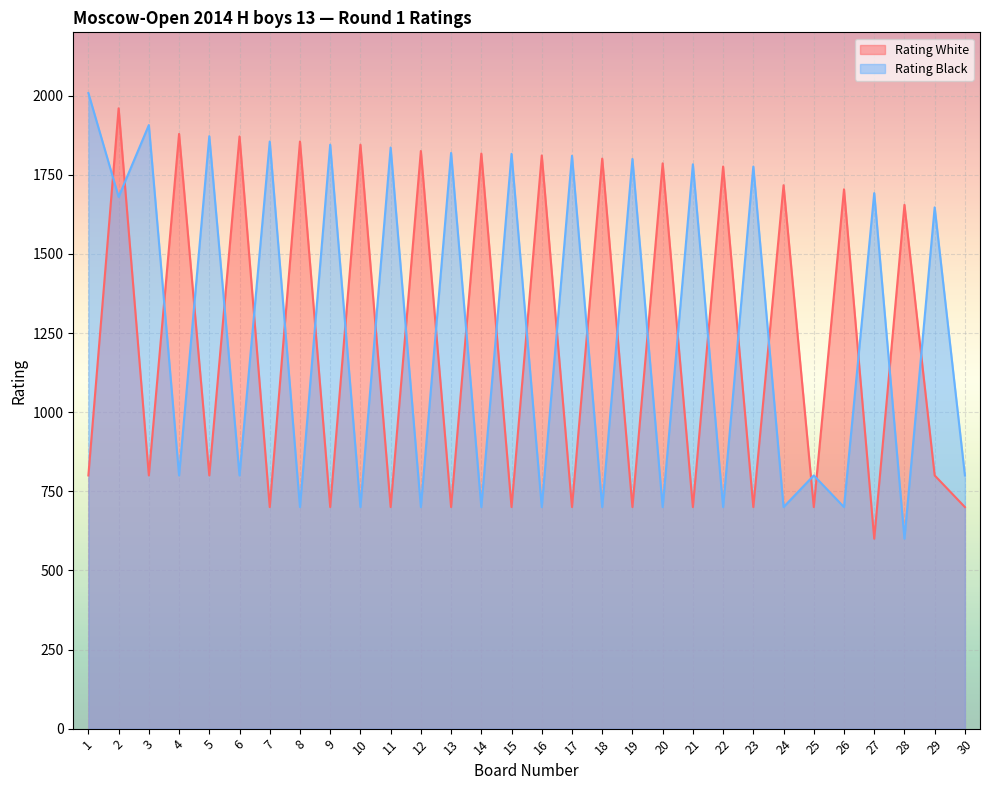

Rank the categories by Rating White value from lowest to highest.

27, 7, 9, 11, 13, 15, 17, 19, 21, 23, 25, 30, 1, 3, 5, 29, 28, 26, 24, 22, 20, 18, 16, 14, 12, 10, 8, 6, 4, 2